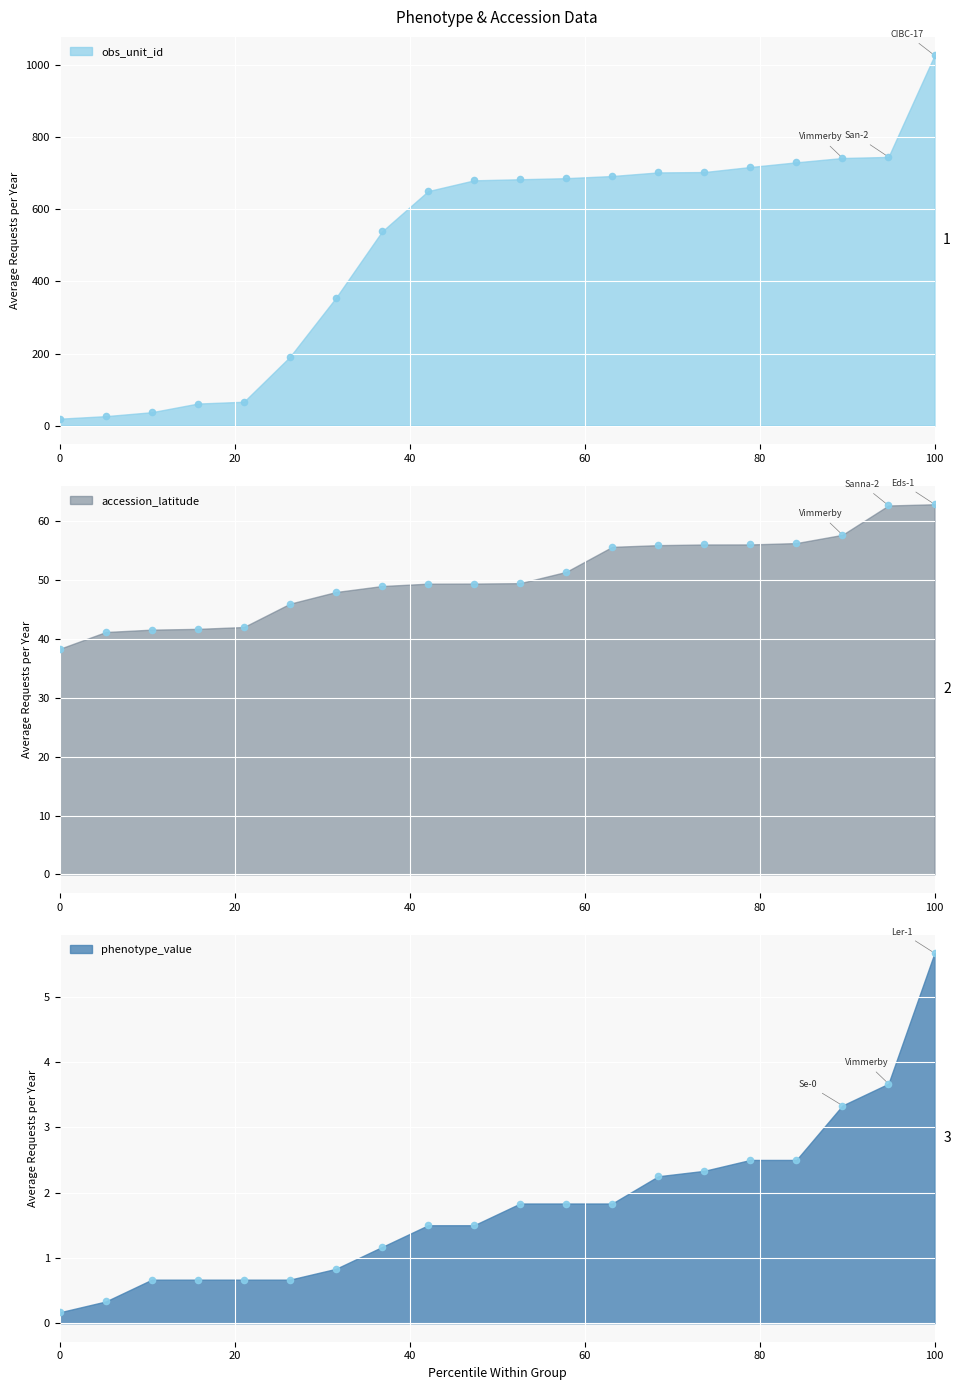

Which series has the largest Y range (max minus min)?

obs_unit_id